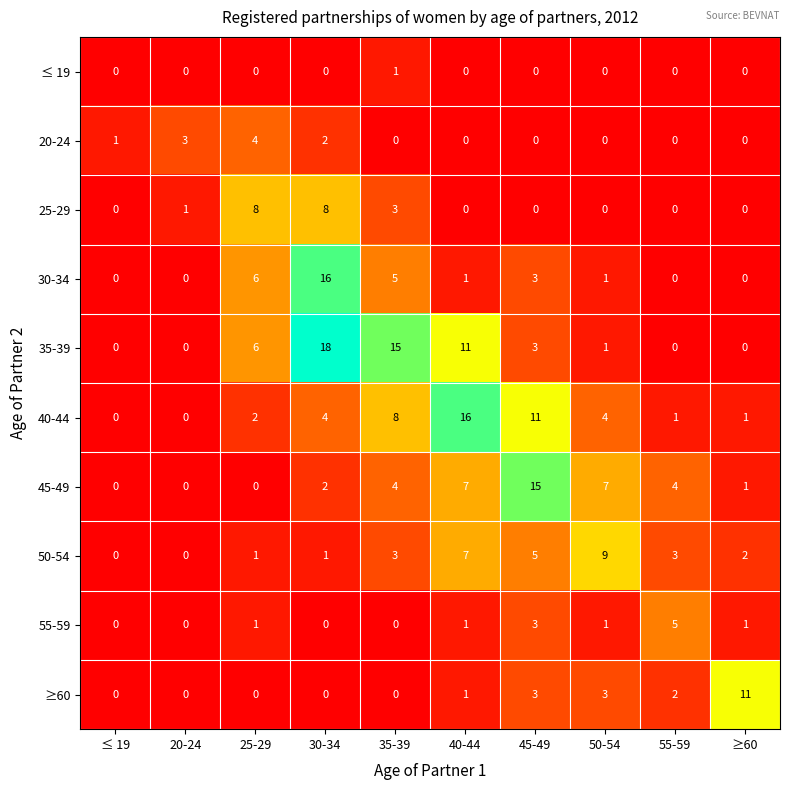

How many series are shown in this chart?

10